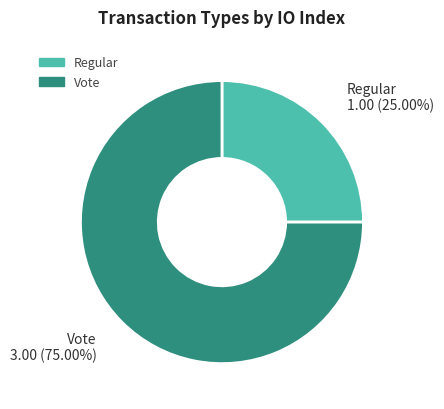

Is the sum of Regular and Vote greater than half?

Yes